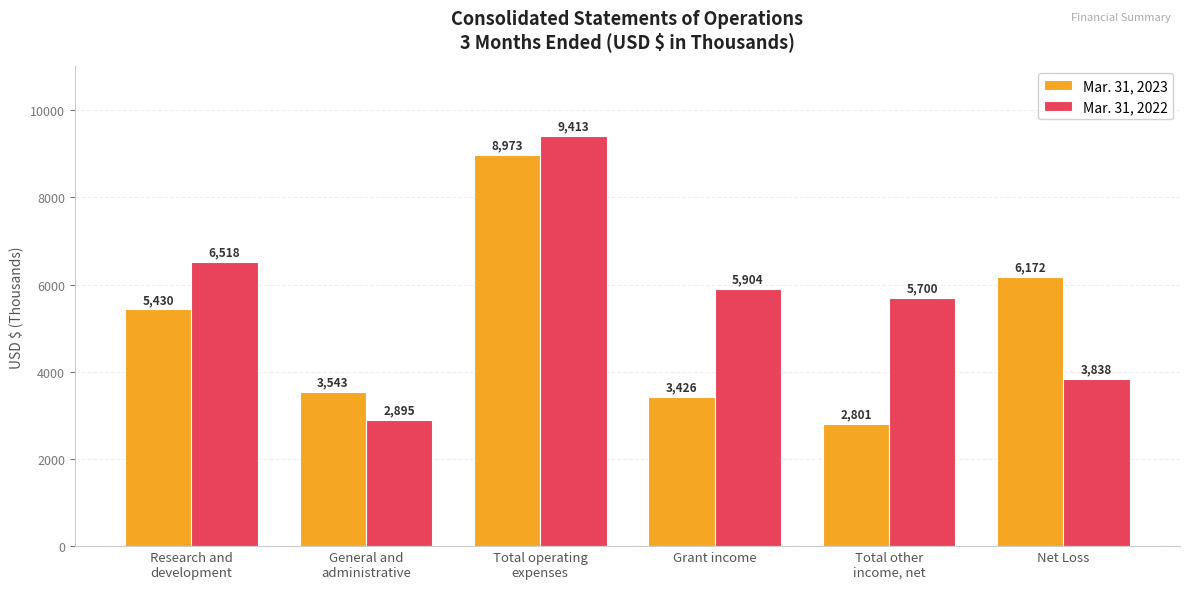

Is the value of Mar. 31, 2023 at General and
administrative greater than the value of Mar. 31, 2022 at Net Loss?

No